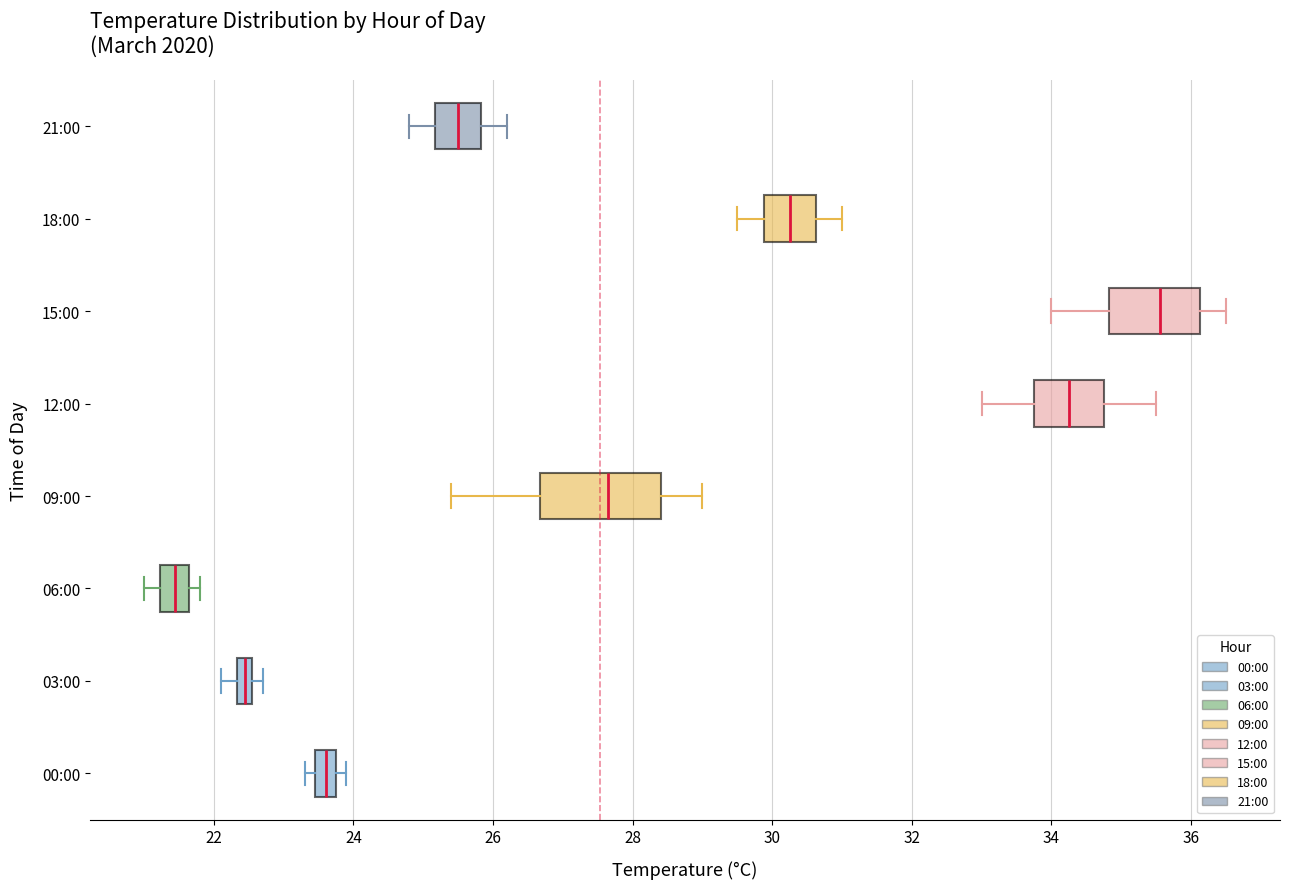

Where is the left edge of the box for 03:00 on the x-axis? The values are not printed on the chart, so give them approximately, as read against the axis.

22.4